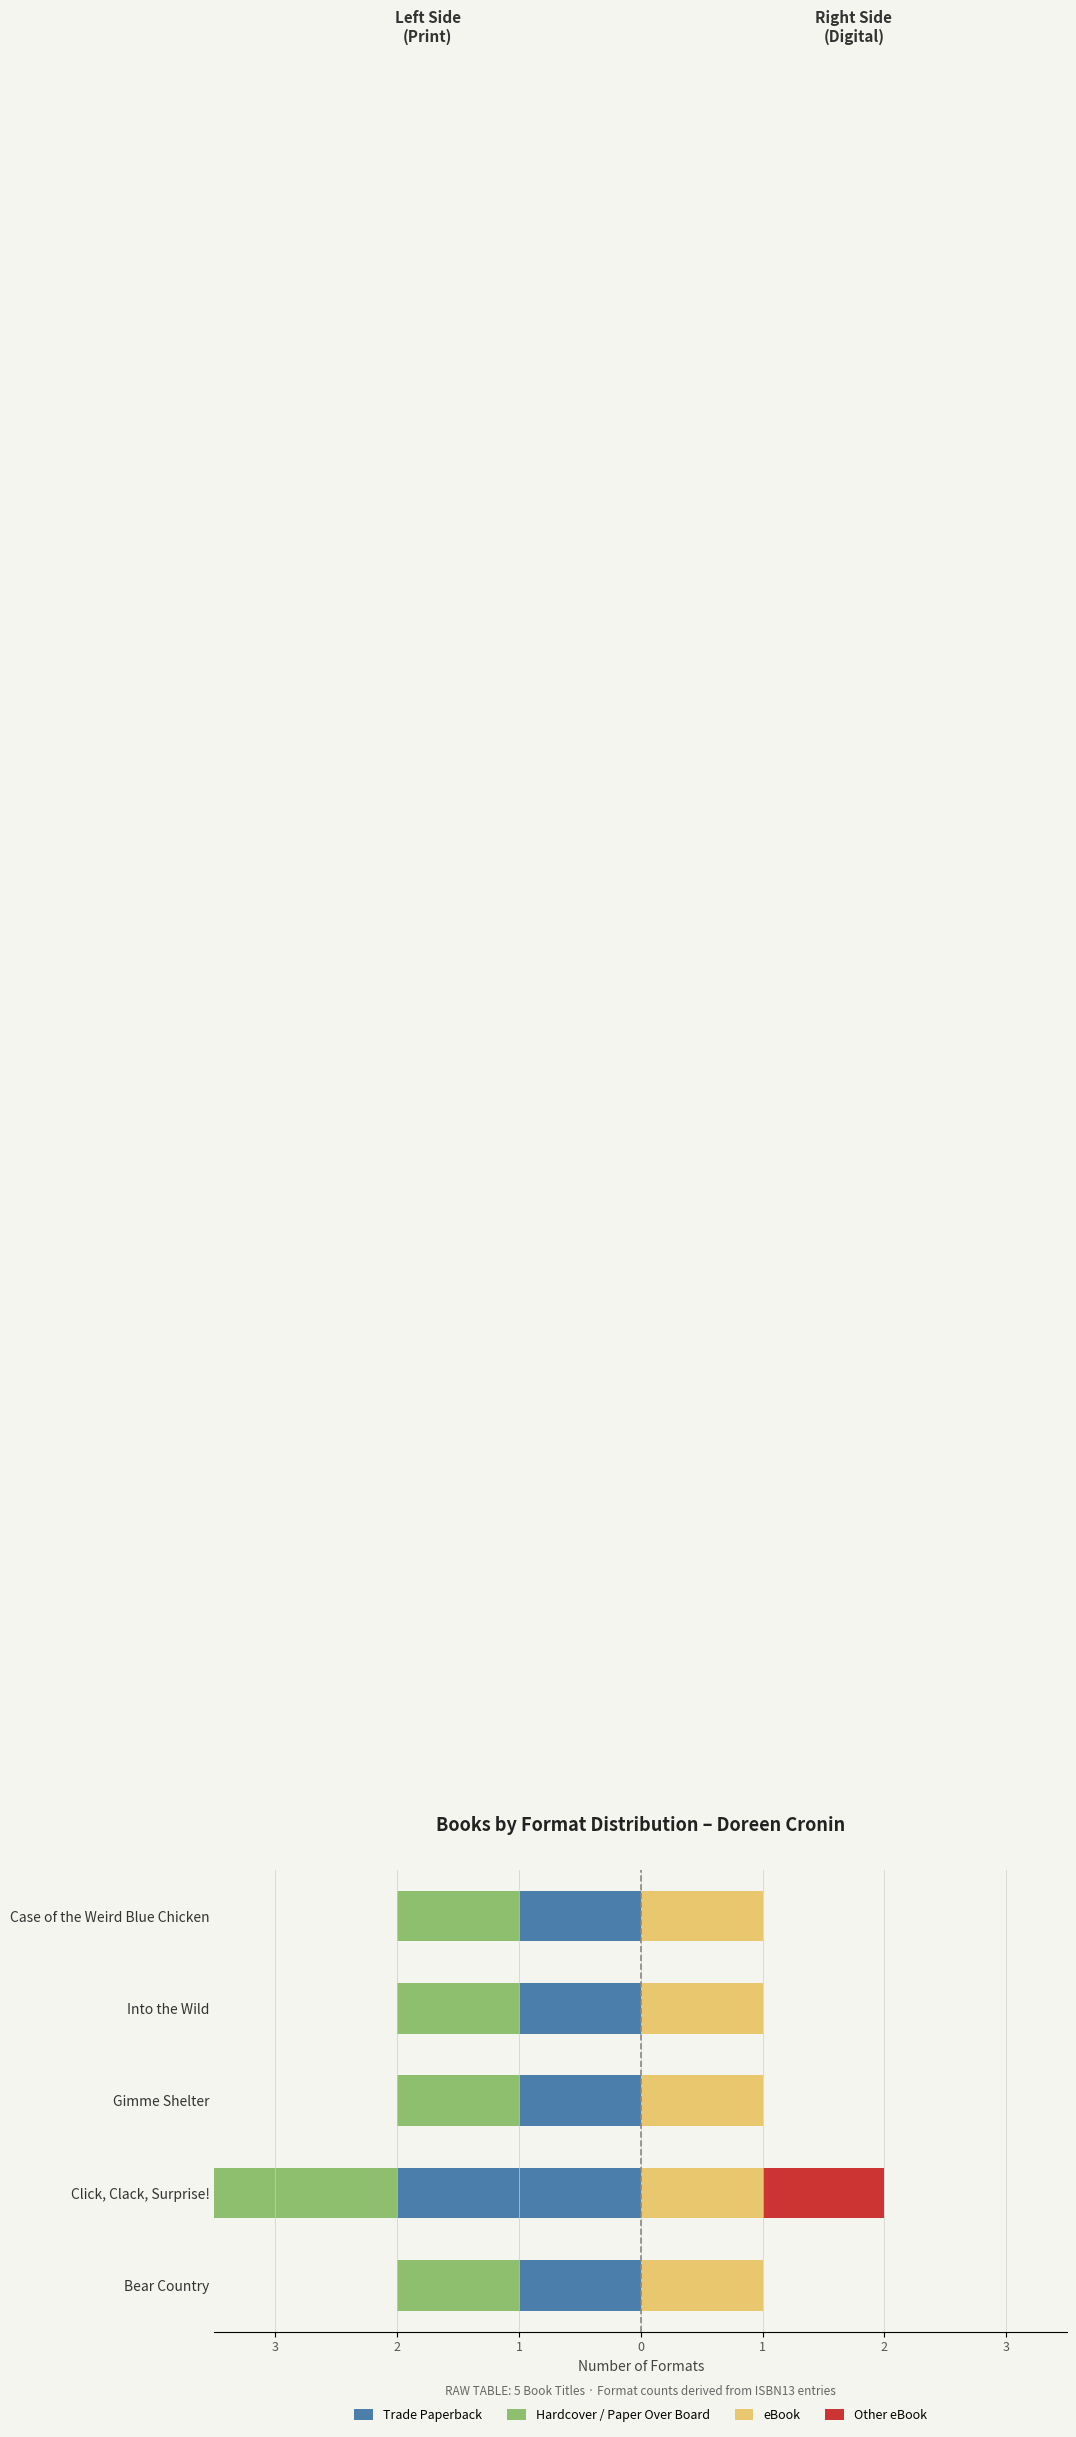

What are all the series names shown in the legend?

Trade Paperback, Hardcover / Paper Over Board, eBook, Other eBook